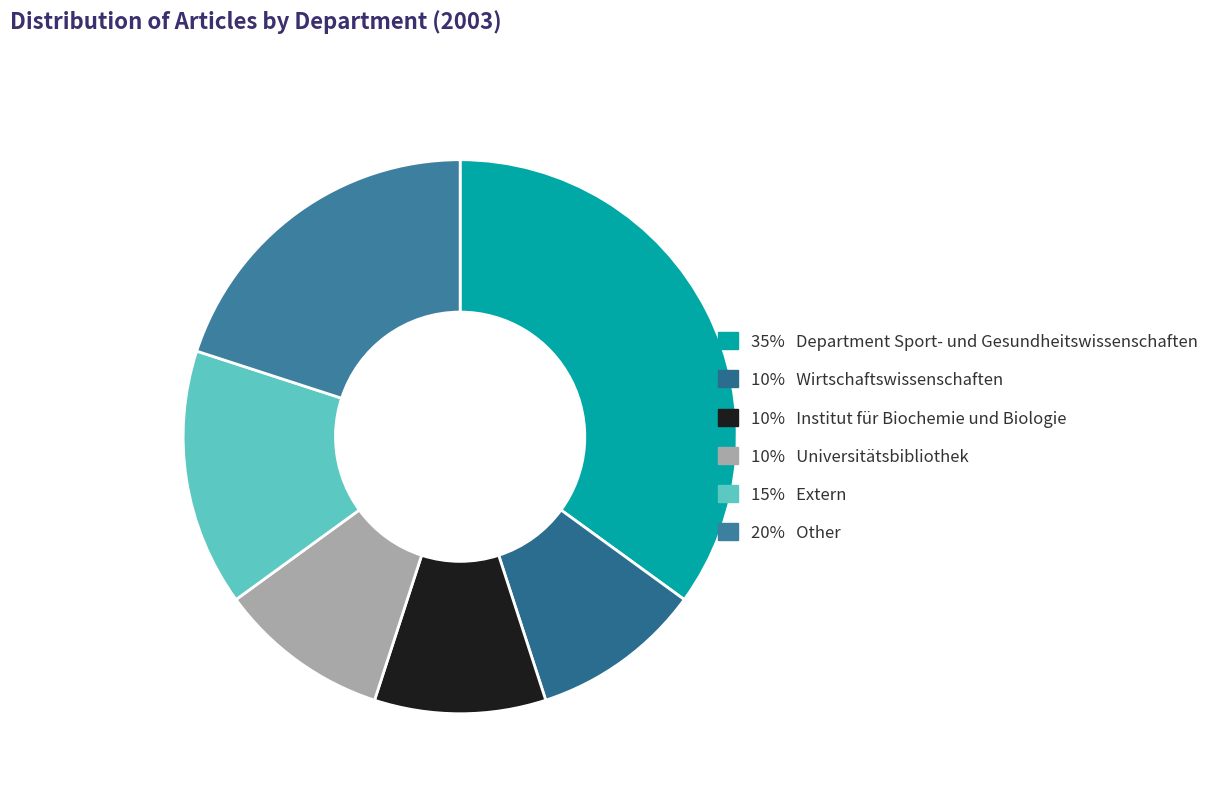

To the nearest percent, what is the difference between the largest and smallest slice percentages?

25%